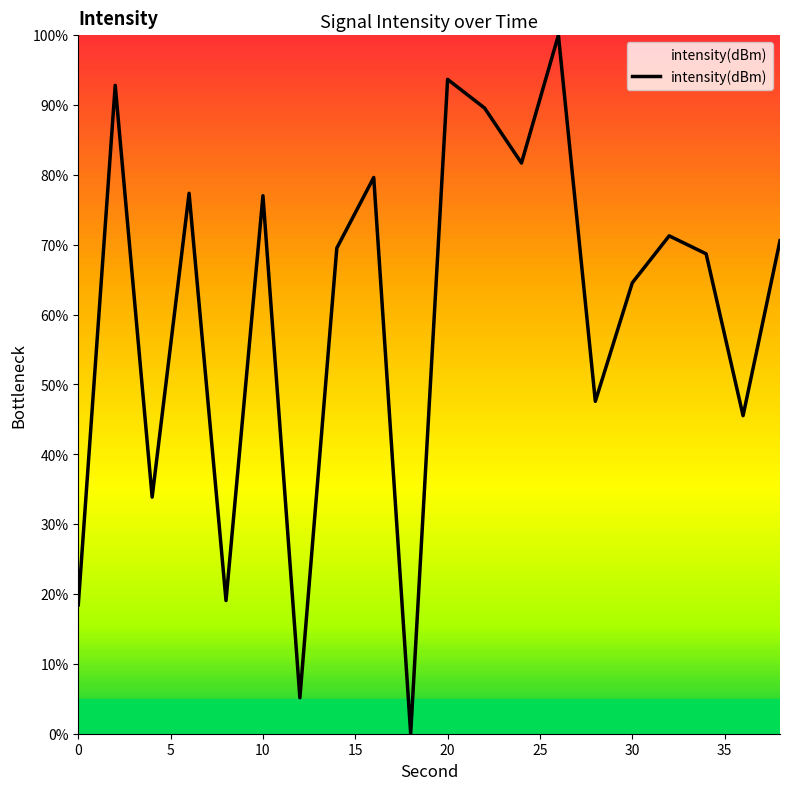

How many lines are shown in the chart?

1